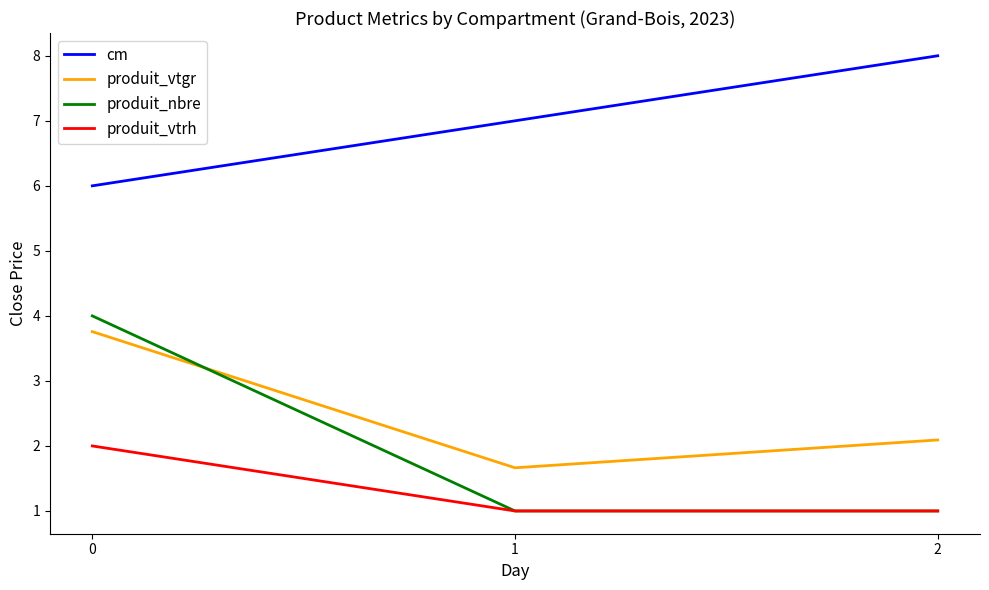

Does the chart have visible grid lines?

No